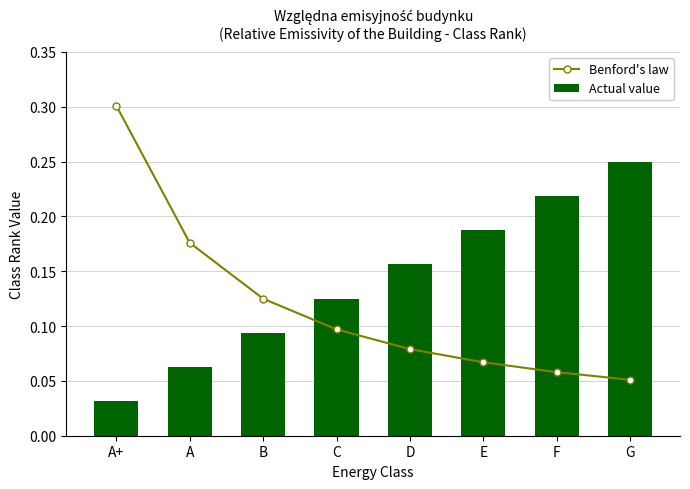

Which series has the widest spread of values?

Benford's law